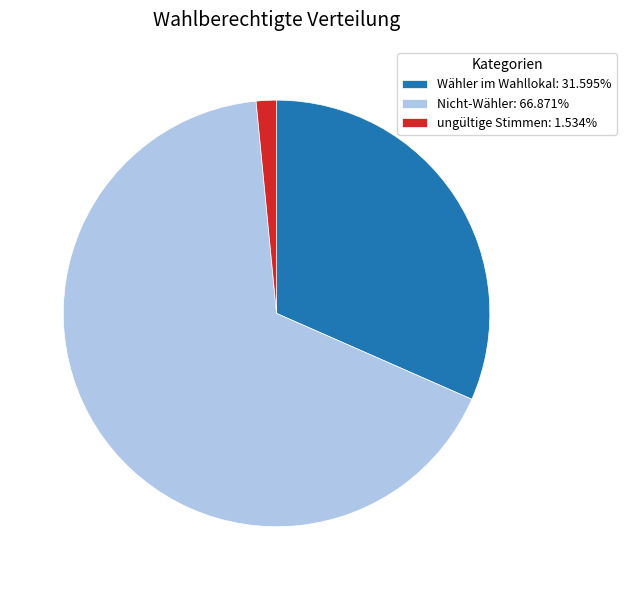

What is the largest slice in the pie chart?

Nicht-Wähler